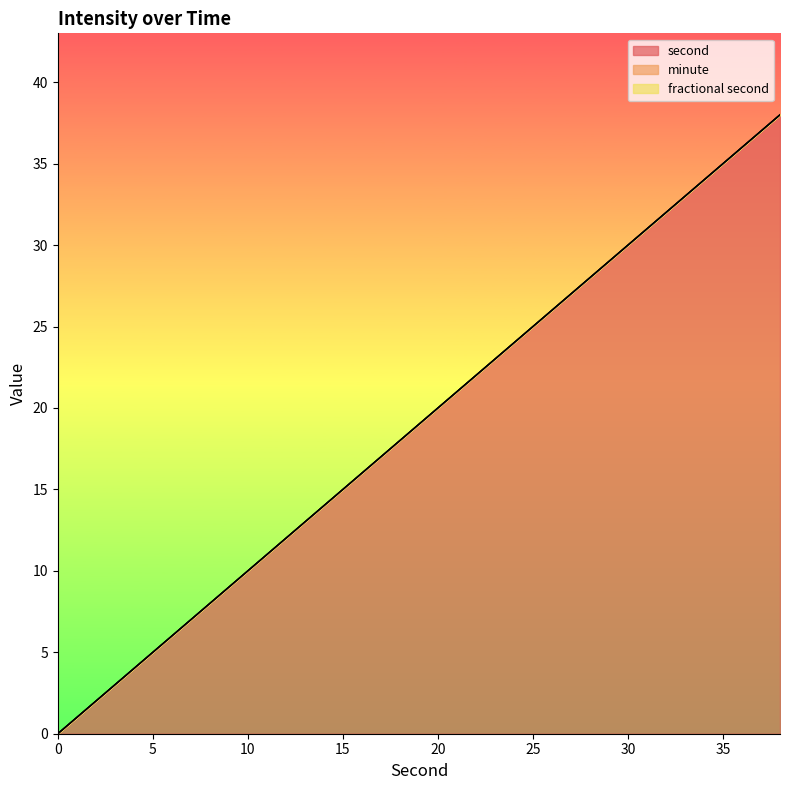

True or false: second and minute intersect in this chart.

False